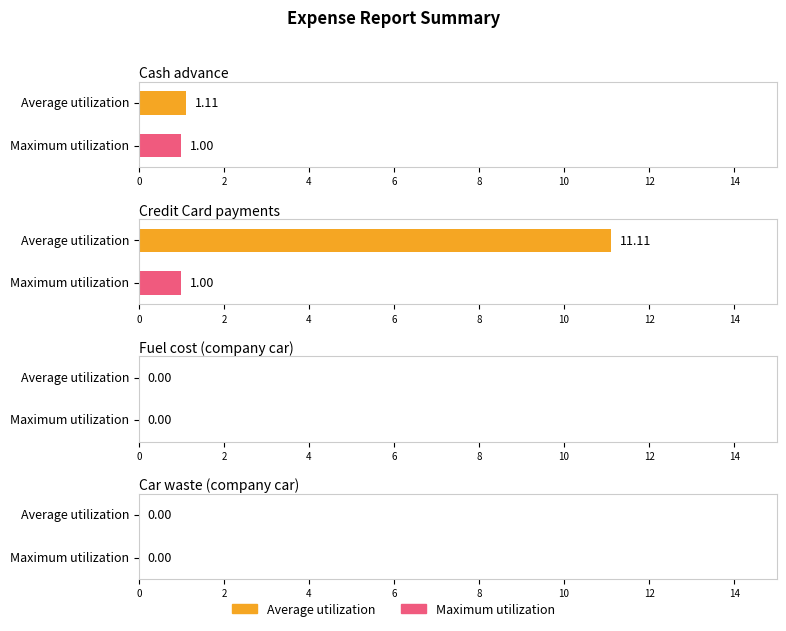

List the series in order of their overall mean, highest first.

Average utilization, Maximum utilization